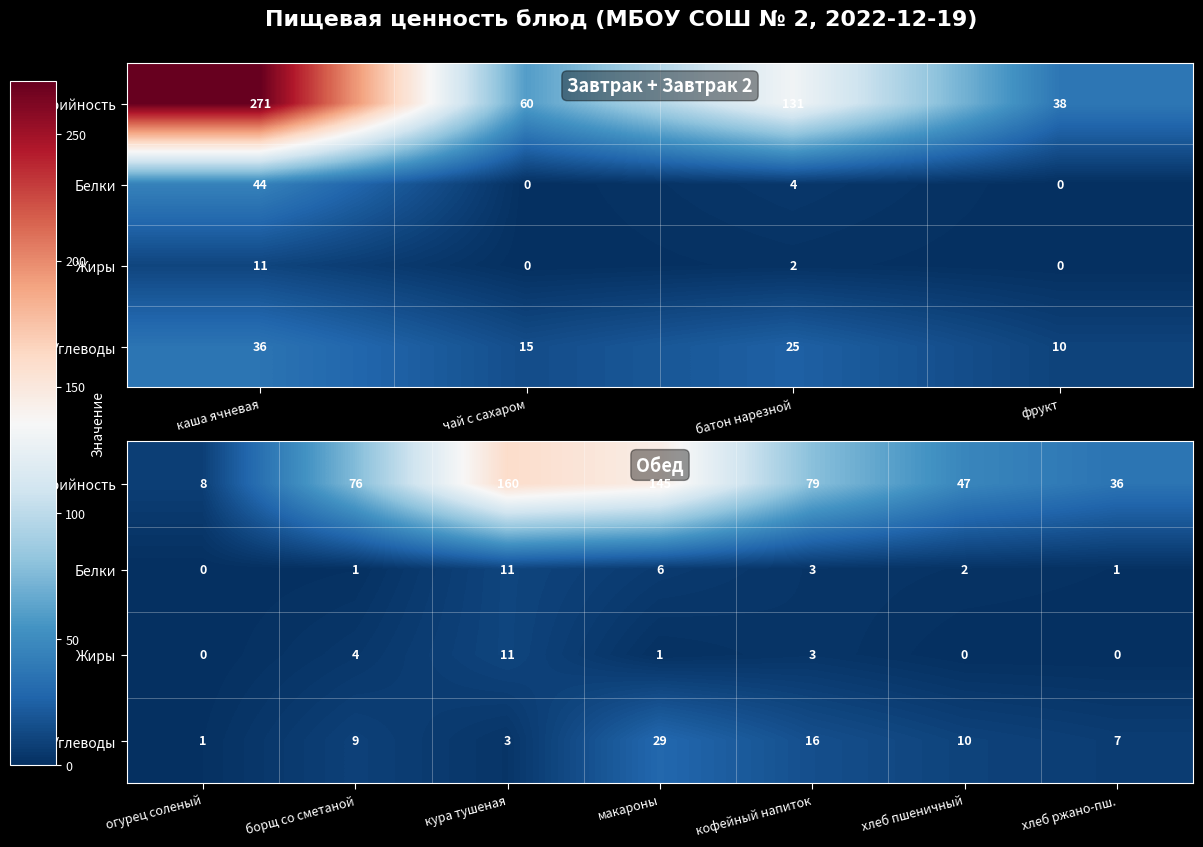

What is the spread (max minus min) of values at кофейный напиток?

76